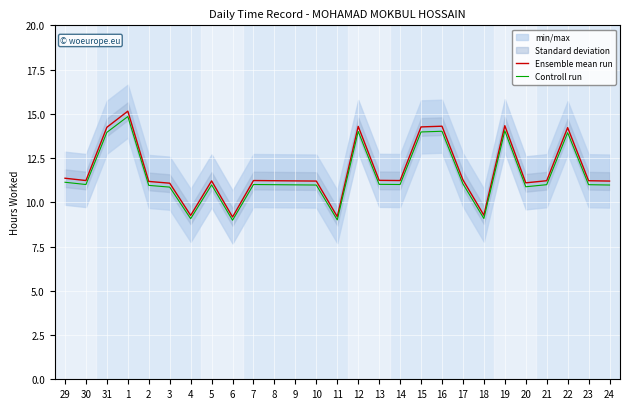

How many interior local valleys does the Ensemble mean run series have?

7